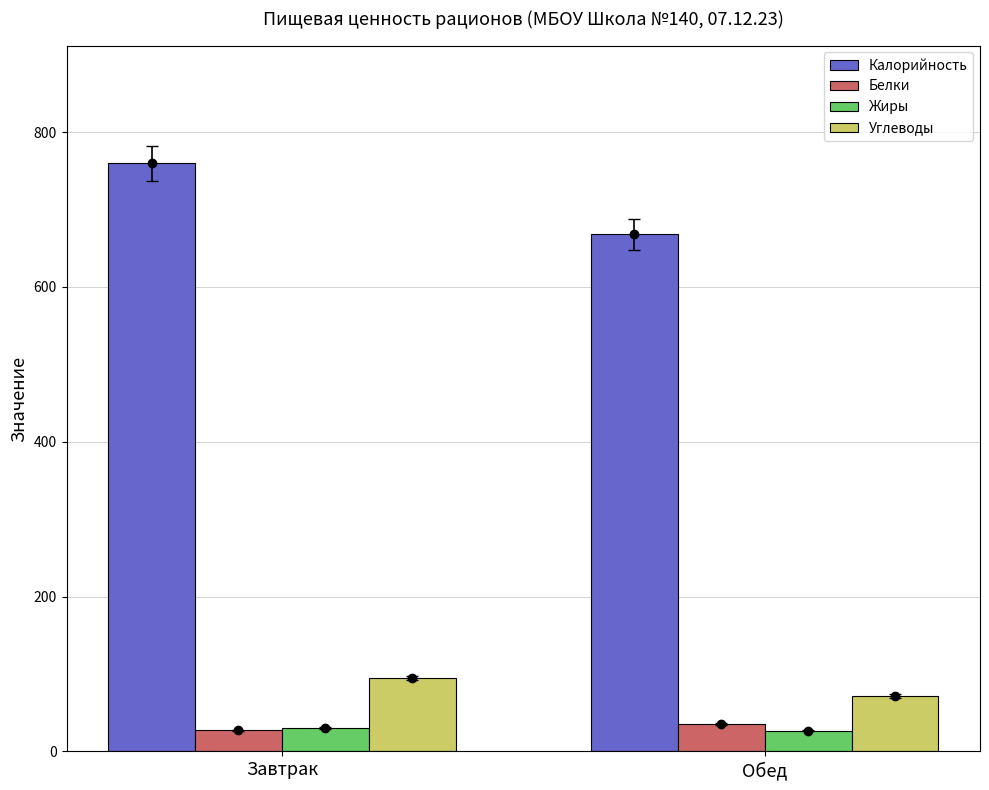

What is the difference between the Калорийность values at Обед and Завтрак?

91.9